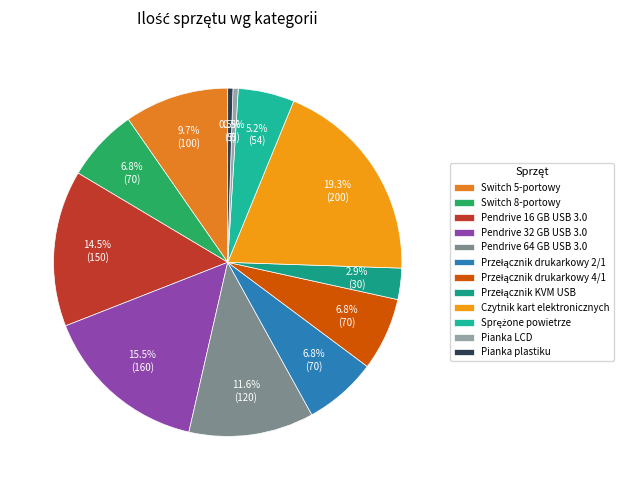

Which category has the smallest portion of the pie?

Pianka LCD